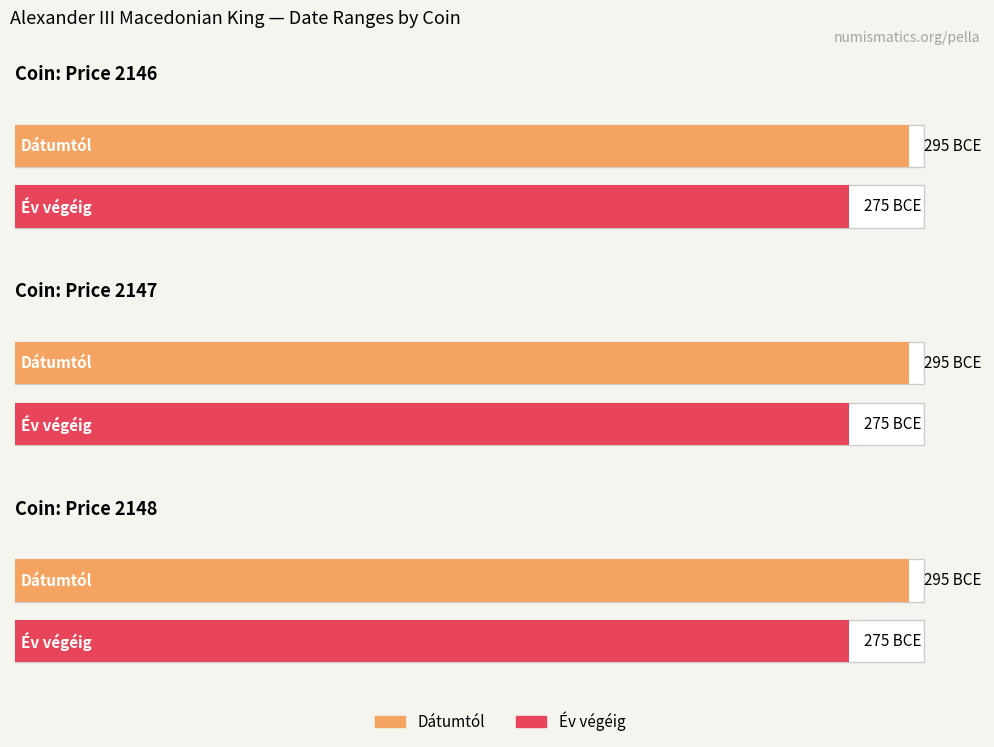

How many bars are there in total?

6